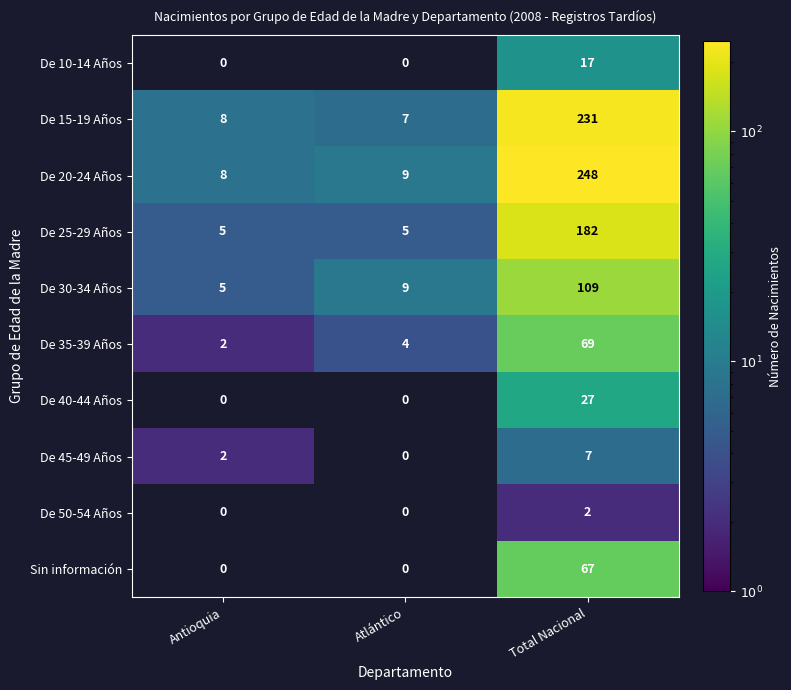

Count the De 45-49 Años values in the range 0 to 7.

3